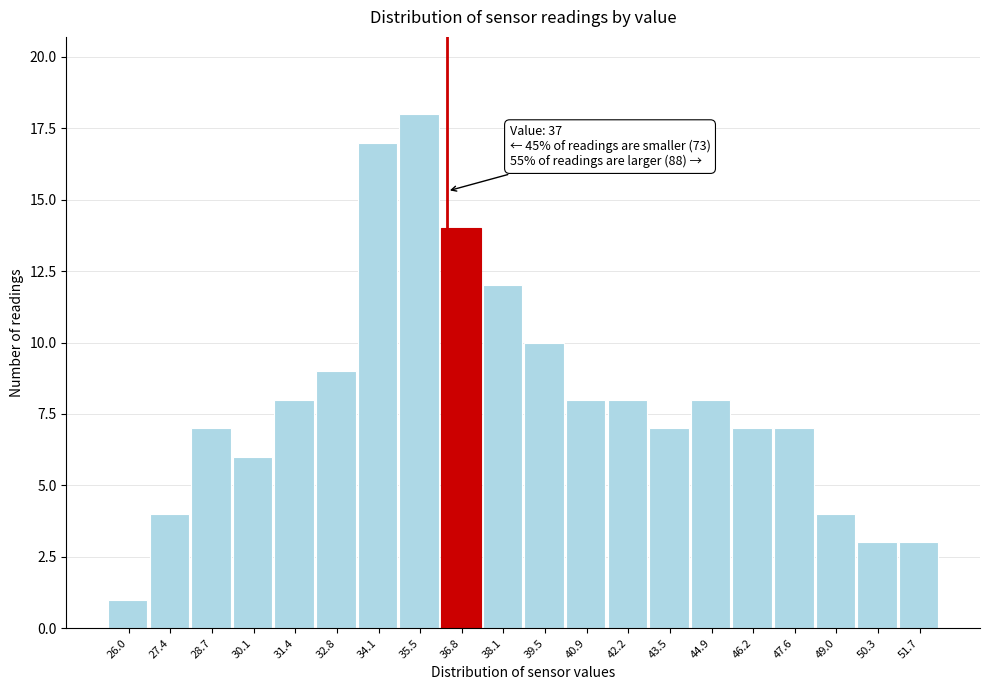

Reading left to right, extract all data points from this chart.

1	4	7	6	8	9	17	18	14	12	10	8	8	7	8	7	7	4	3	3